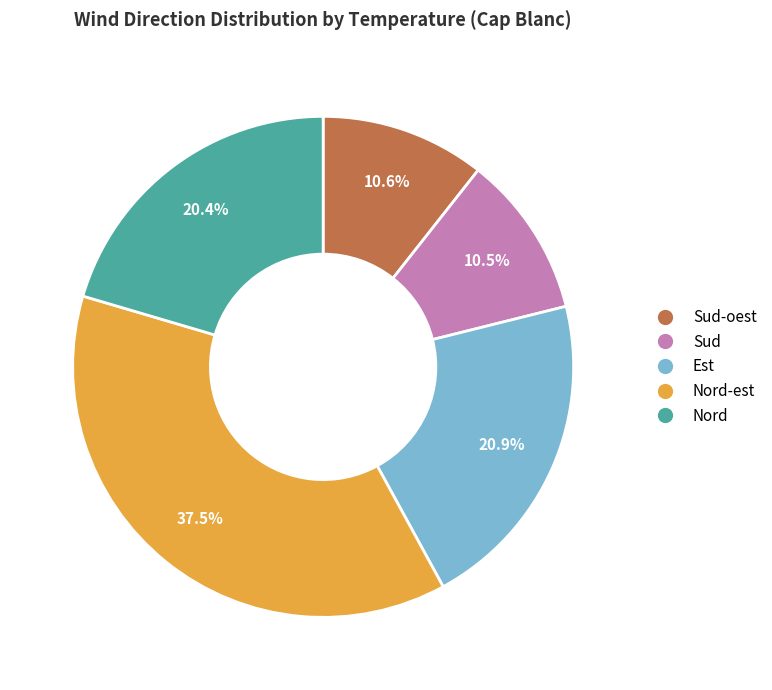

Is there any slice that represents more than half of the pie?

No